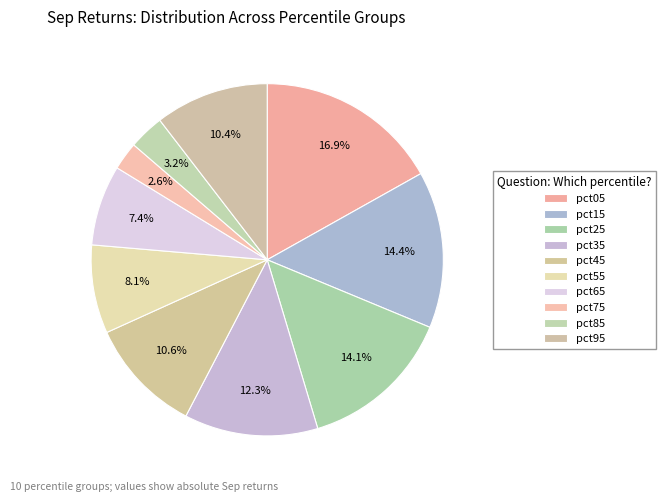

To the nearest percent, what is the average slice percentage?

10%